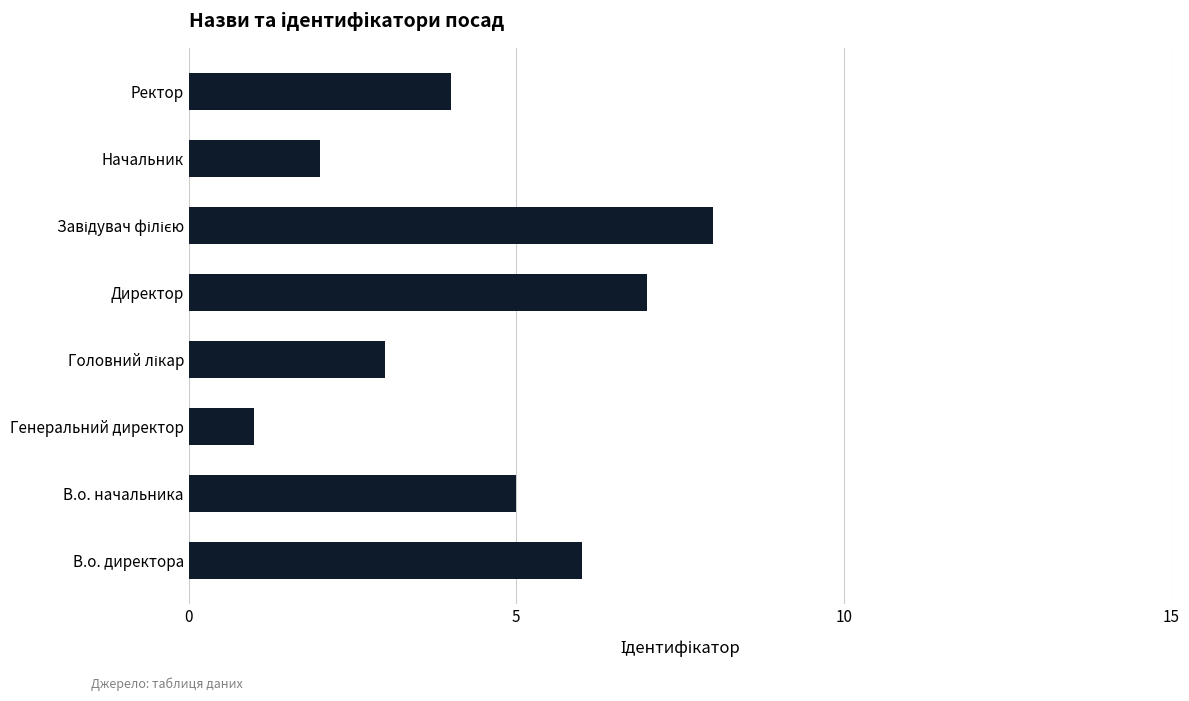

What is the minimum value shown in the chart?

1